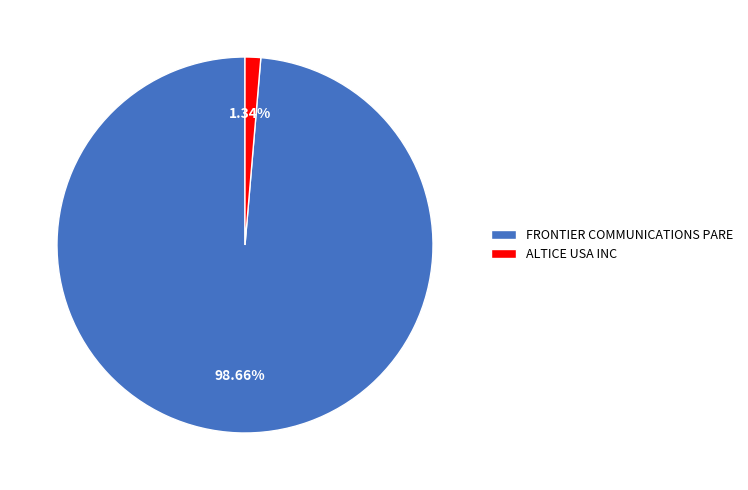

Between FRONTIER COMMUNICATIONS PARE and ALTICE USA INC, which is larger?

FRONTIER COMMUNICATIONS PARE